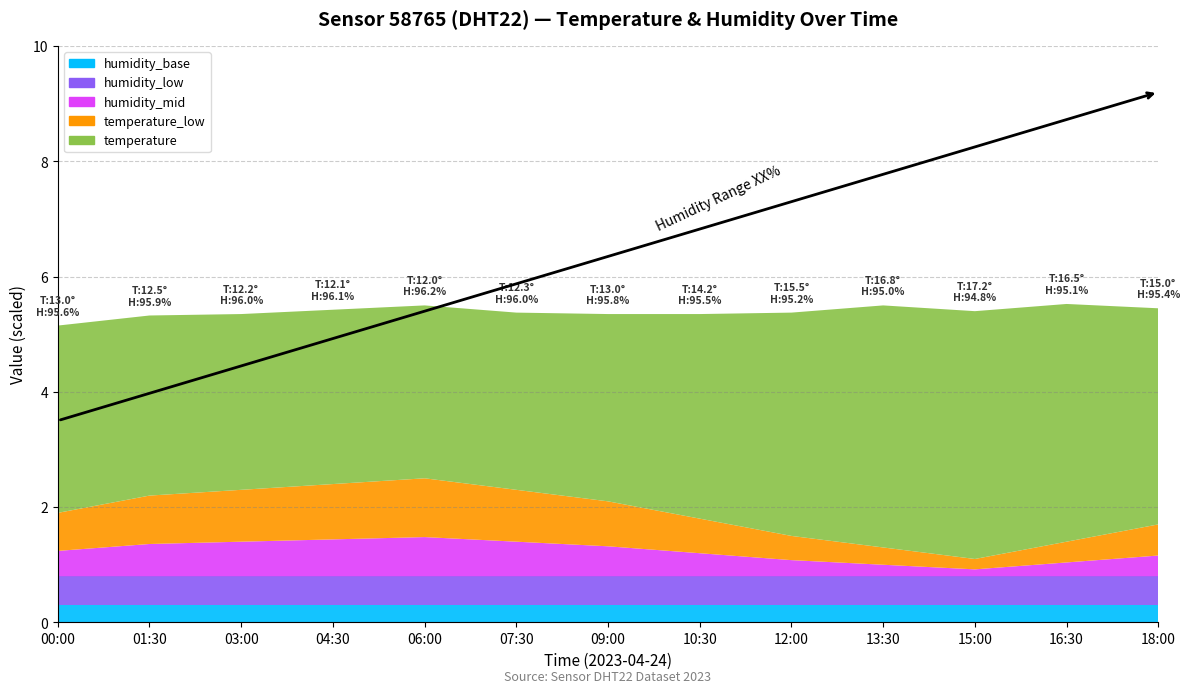

Reading right to left, transcribe all the data shown in this chart.

temperature: 18:00=15.0	16:30=16.5	15:00=17.2	13:30=16.8	12:00=15.5	10:30=14.2	09:00=13.0	07:30=12.3	06:00=12.0	04:30=12.1	03:00=12.2	01:30=12.5	00:00=13.0
humidity: 18:00=95.4	16:30=95.1	15:00=94.8	13:30=95.0	12:00=95.2	10:30=95.5	09:00=95.8	07:30=96.0	06:00=96.2	04:30=96.1	03:00=96.0	01:30=95.9	00:00=95.6